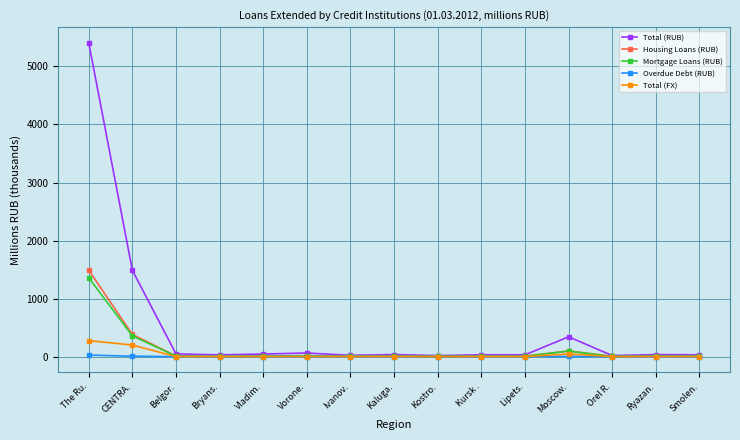

Count the number of data series in this chart.

5